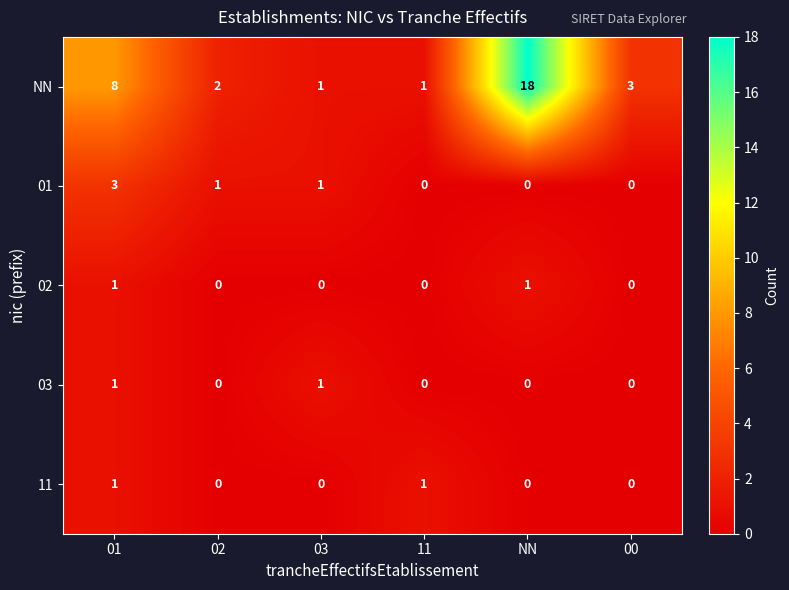

Which series has the largest total across all categories?

NN